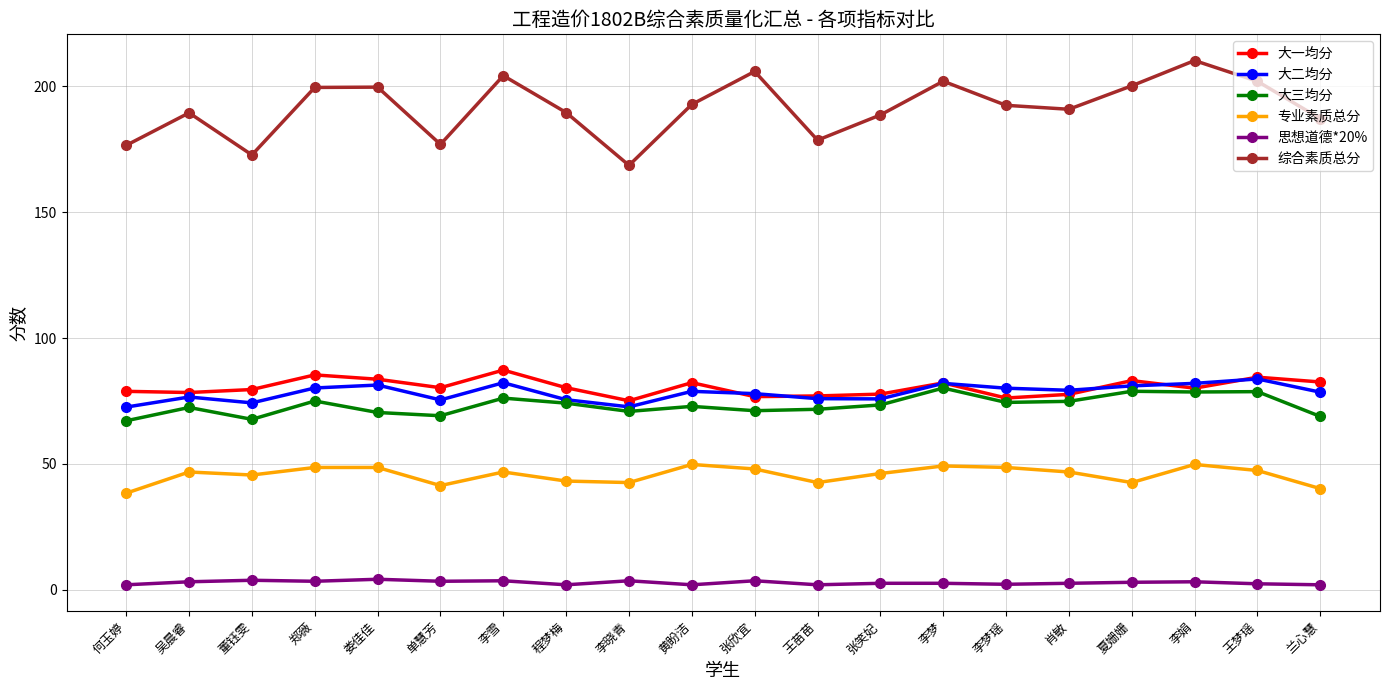

What is the average value of the 大二均分 series?

78.3